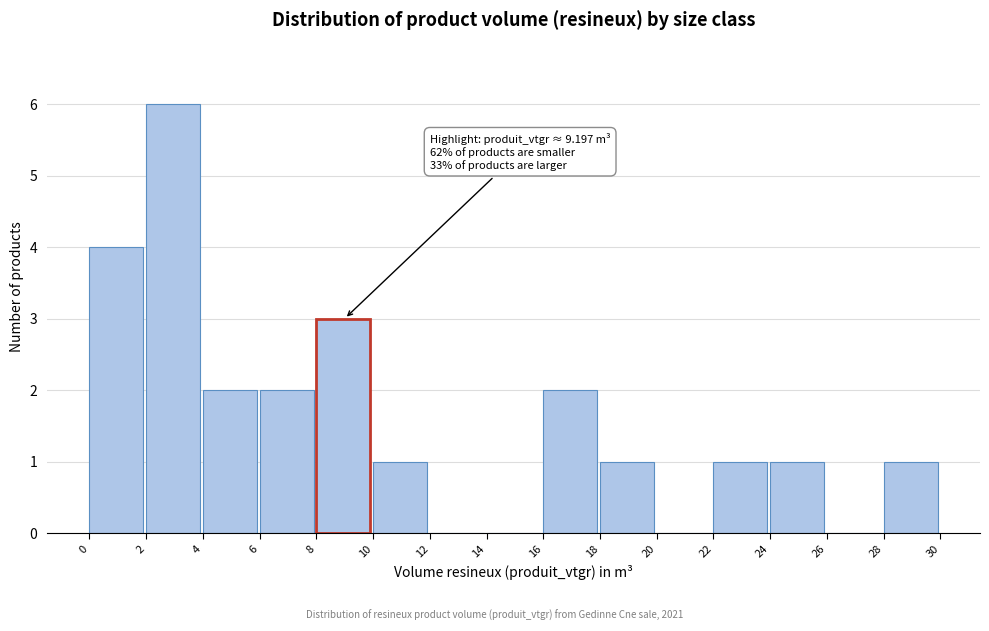

Over which range of the x-axis is the bar tallest?

2 to 4